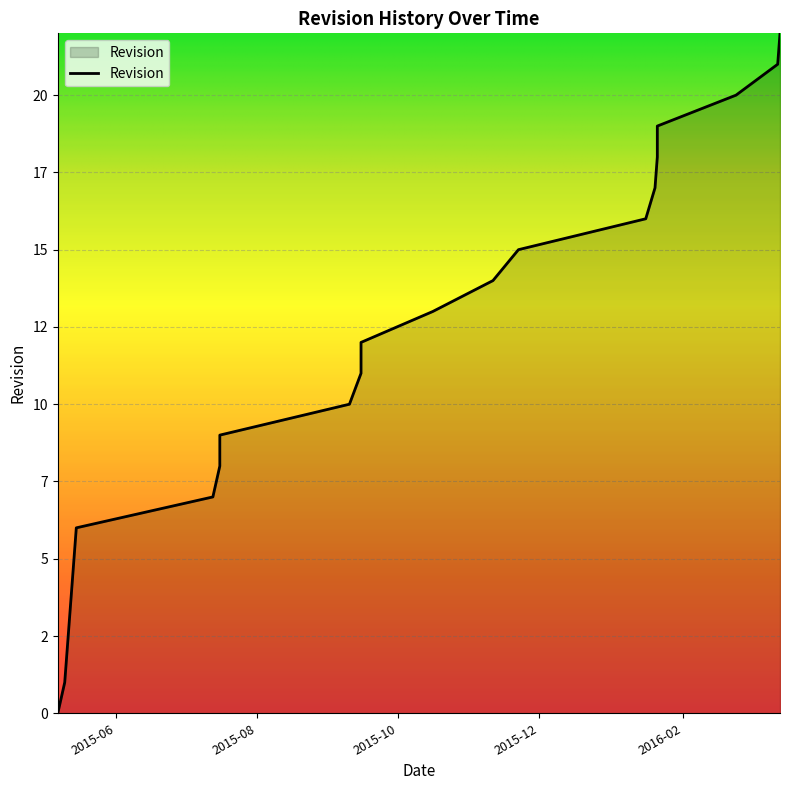

Which category has the highest value across all series?

2016-03-14